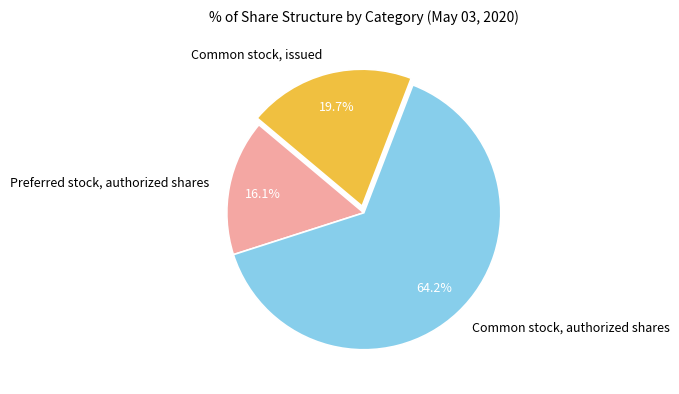

What is the smallest slice in the pie chart?

Preferred stock, authorized shares